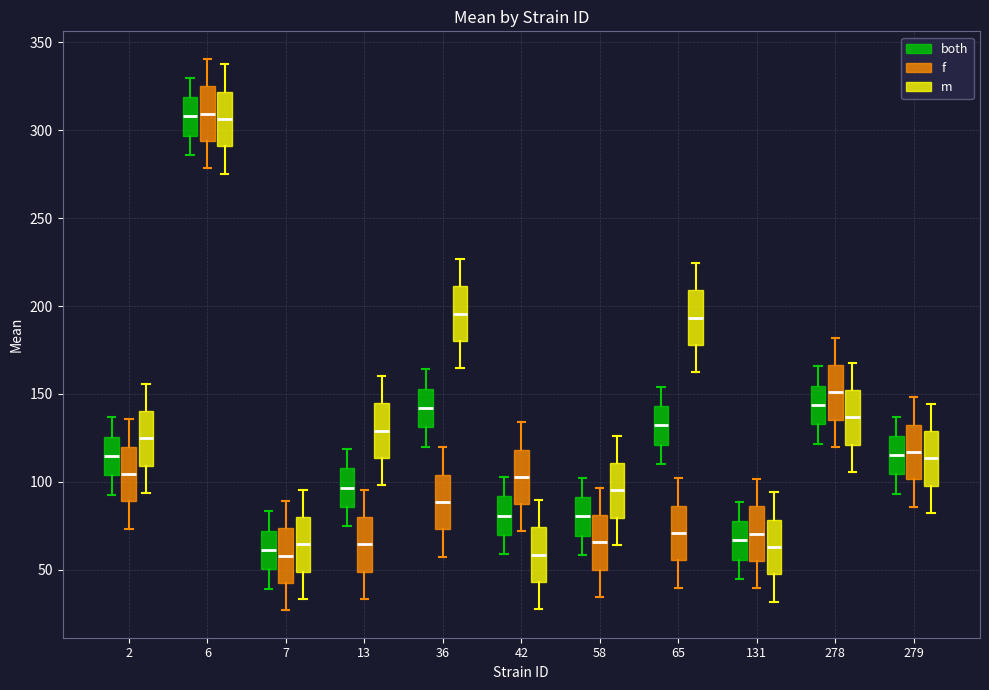

Where does the lower whisker of the box for 6 (f) end on the y-axis? The values are not printed on the chart, so give them approximately, as read against the axis.

280